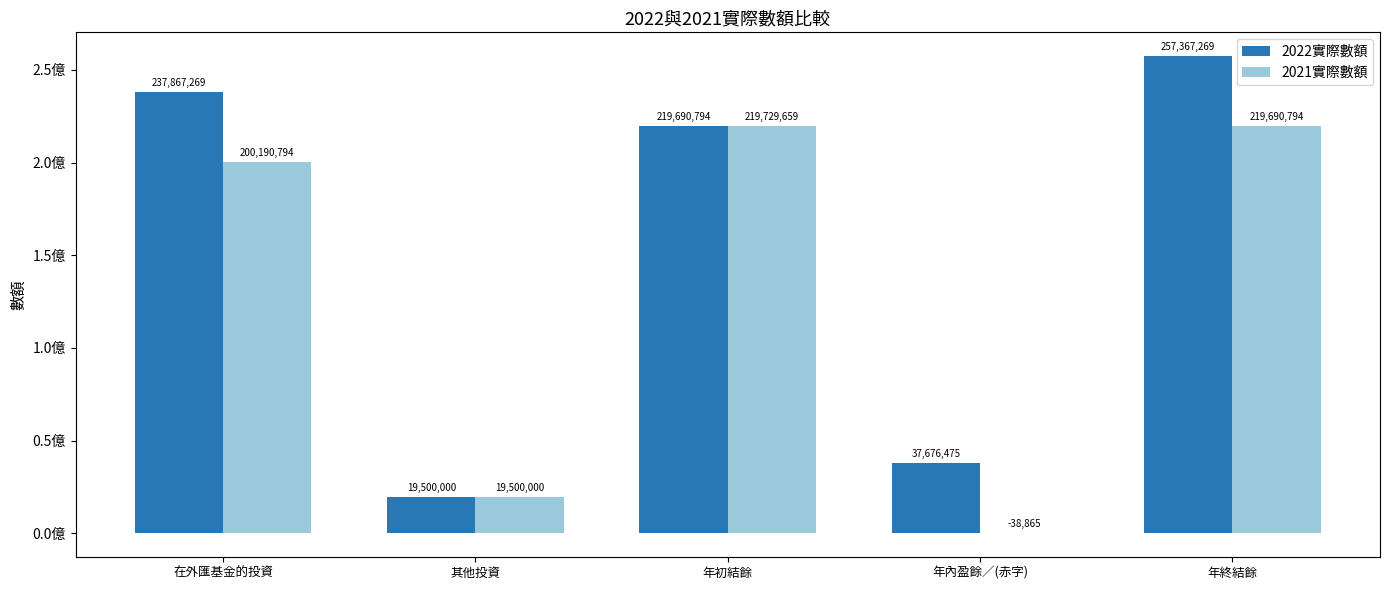

Reading left to right, list all the values displayed in this chart.

2022實際數額: 237867269	19500000	219690794	37676475	257367269
2021實際數額: 200190794	19500000	219729659	-38865	219690794